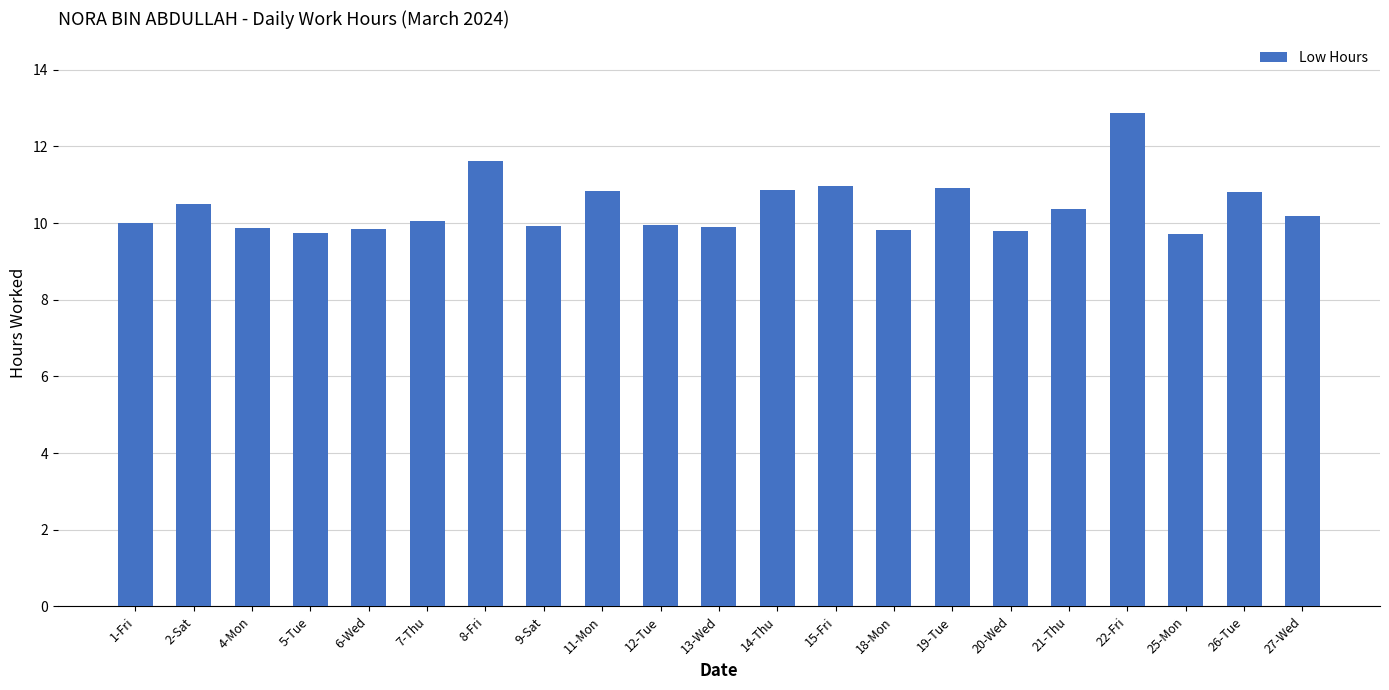

The chart shows a value of 9.7 at 5-Tue. True or false?

True